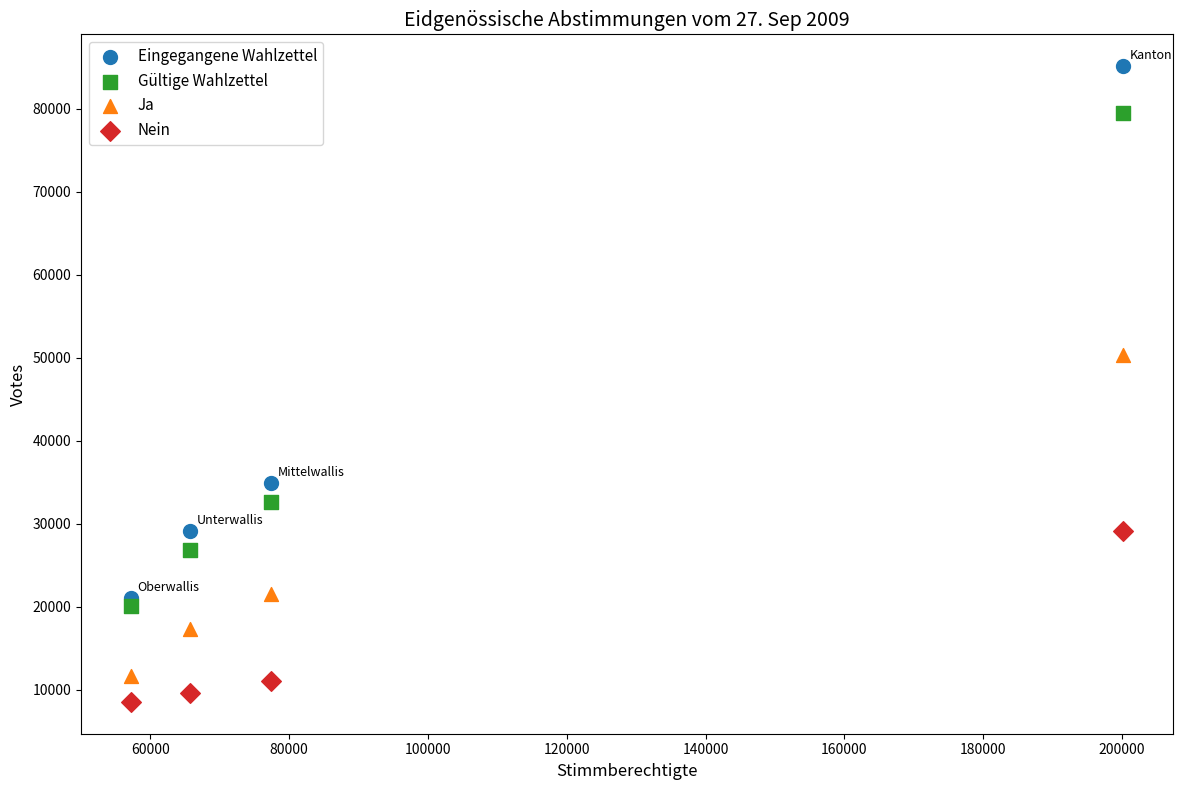

Which series reaches the minimum Y coordinate?

Nein